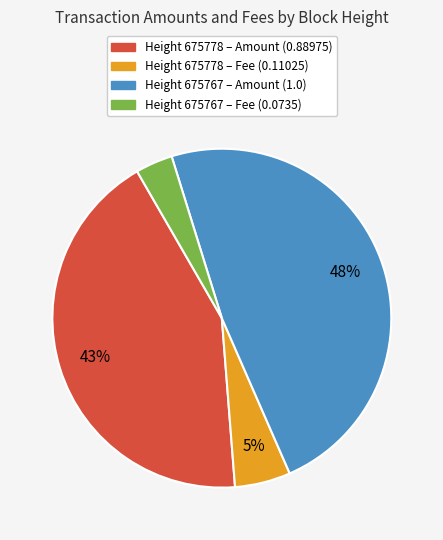

To the nearest percent, what is the average slice percentage?

25%